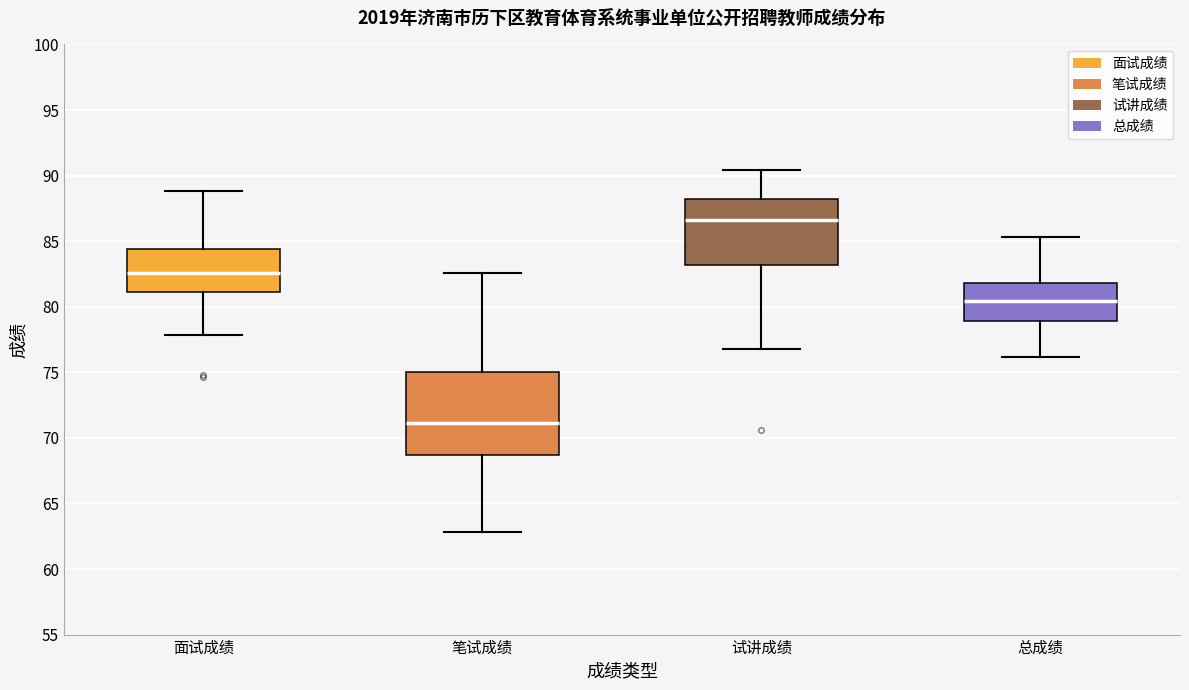

Comparing the boxes themselves (not the whiskers), which one is the tallest?

笔试成绩